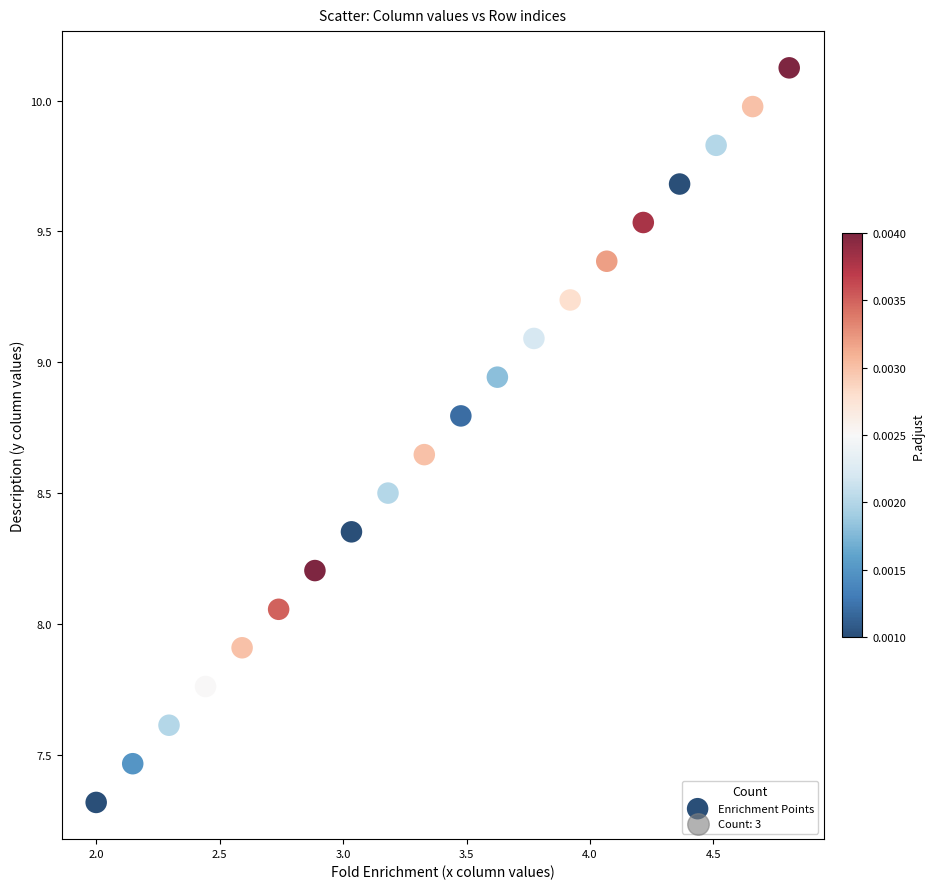

What is the range of Y values (max minus min)?

2.8